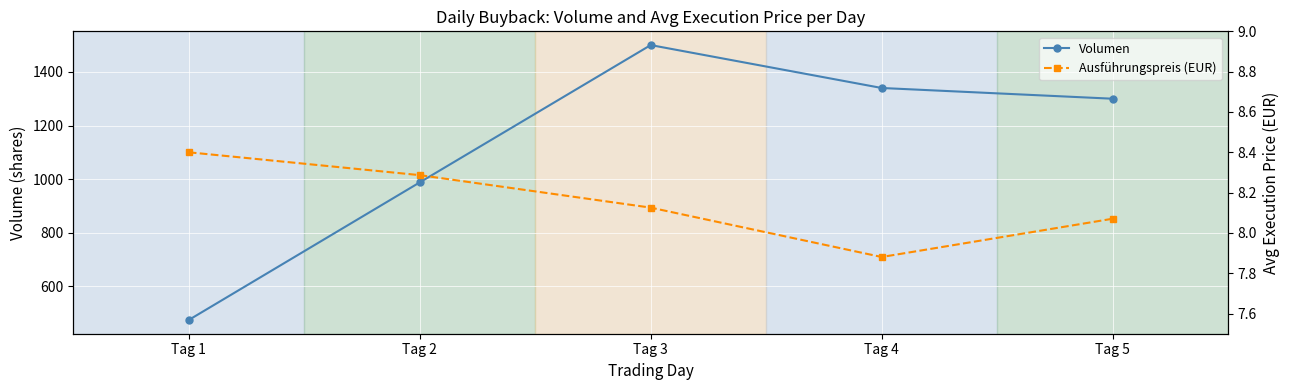

Which series changed the most between Tag 3 and Tag 4?

Volumen